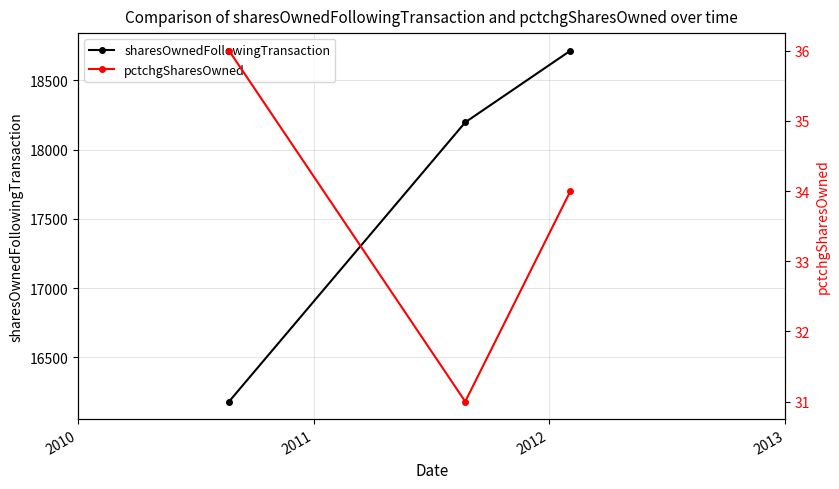

What is the greatest value displayed?

18714